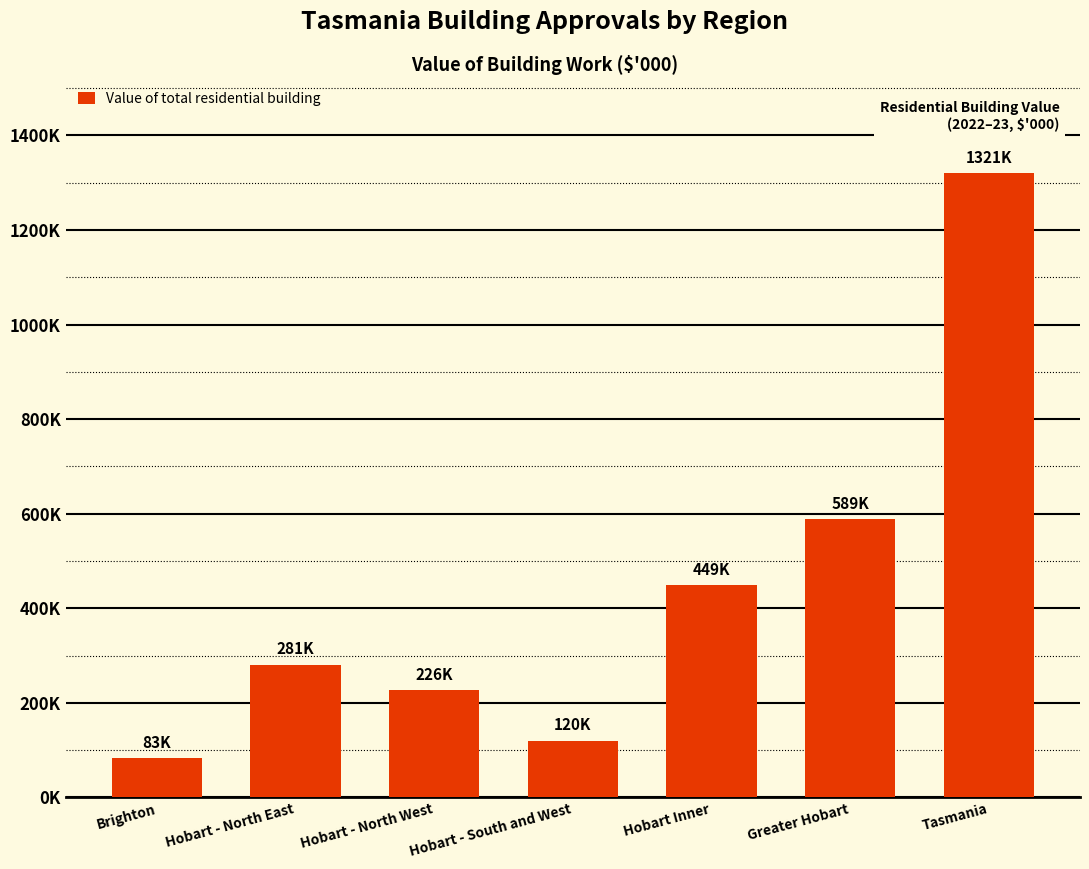

Approximately how many times larger is the value at Brighton compared to Hobart Inner?

0.2